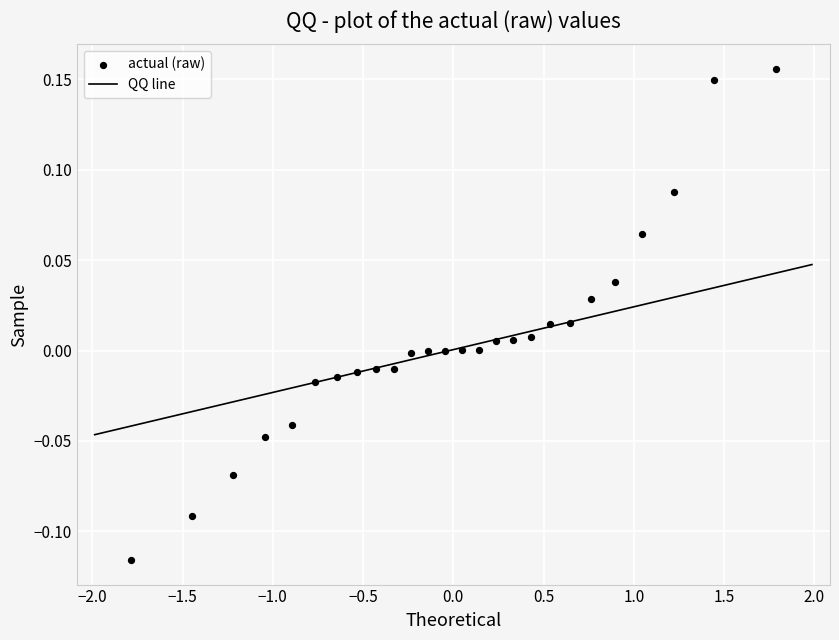

What is the range of Y values (max minus min)?

0.3